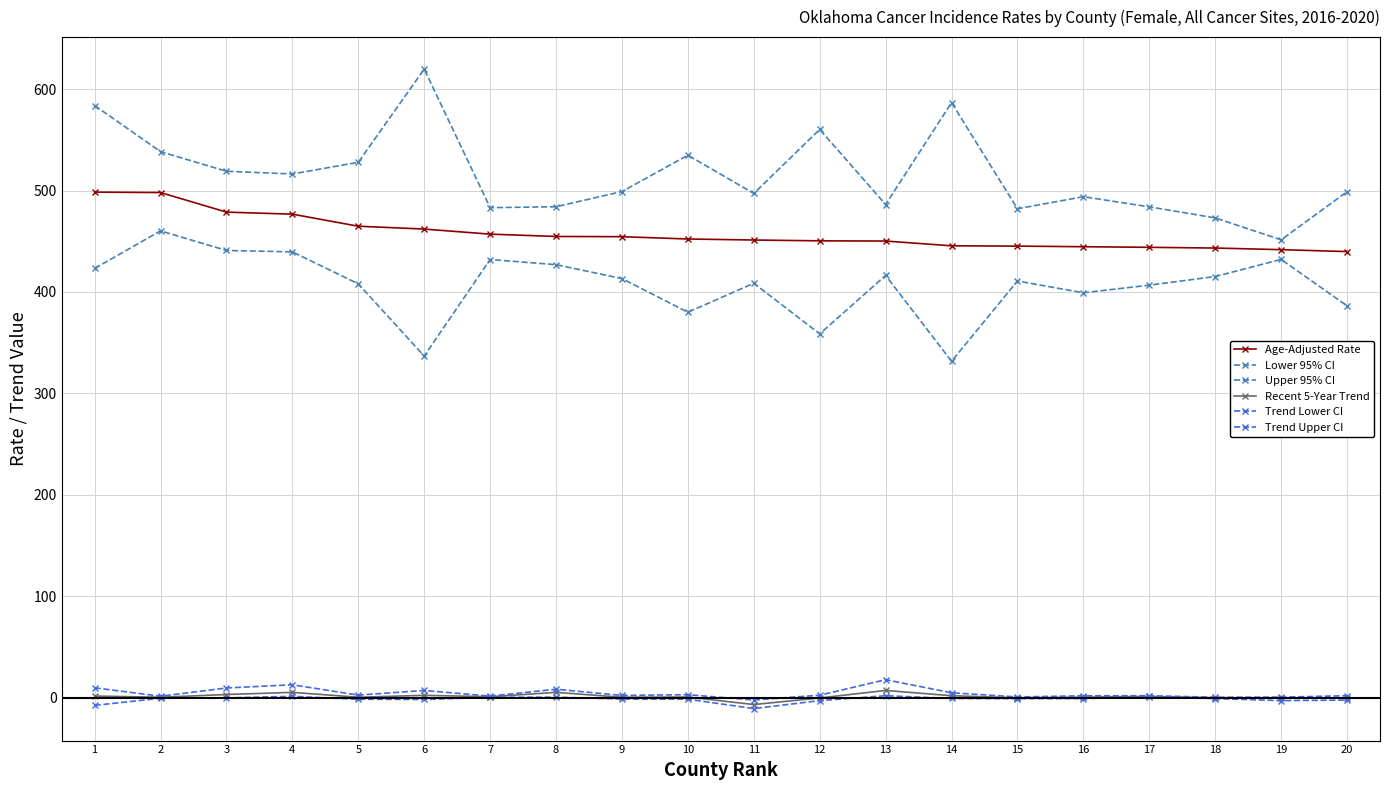

Reading left to right, what are all the values shown in this chart?

Age-Adjusted Rate: 498.4	498.0	478.7	476.7	464.8	462.0	457.0	454.7	454.5	452.2	451.2	450.4	450.2	445.5	445.2	444.6	444.0	443.3	441.7	439.8
Lower 95% CI: 423.2	460.2	440.9	439.5	408.0	336.8	432.0	426.9	413.2	380.0	408.6	358.7	416.3	331.7	410.8	399.2	406.7	415.2	432.1	386.3
Upper 95% CI: 583.8	538.3	519.0	516.3	527.8	619.7	483.1	484.0	499.0	534.8	497.1	560.2	486.2	586.6	482.0	493.9	483.9	473.0	451.4	498.8
Recent 5-Year Trend: 1.7	0.5	3.2	5.3	0.5	2.4	1.0	5.3	0.5	0.7	-6.7	-0.2	7.2	2.0	-0.1	0.5	1.3	-0.1	-0.2	-0.2
Trend Lower CI: -7.5	-0.5	-0.1	1.4	-1.5	-1.7	0.4	0.6	-1.3	-1.4	-10.7	-2.8	2.0	-0.7	-0.9	-0.8	0.6	-0.8	-2.8	-2.3
Trend Upper CI: 9.8	1.5	9.6	12.8	2.6	7.2	1.6	8.4	2.3	3.0	-2.2	2.5	17.8	4.9	0.8	1.9	2.0	0.5	0.6	2.0